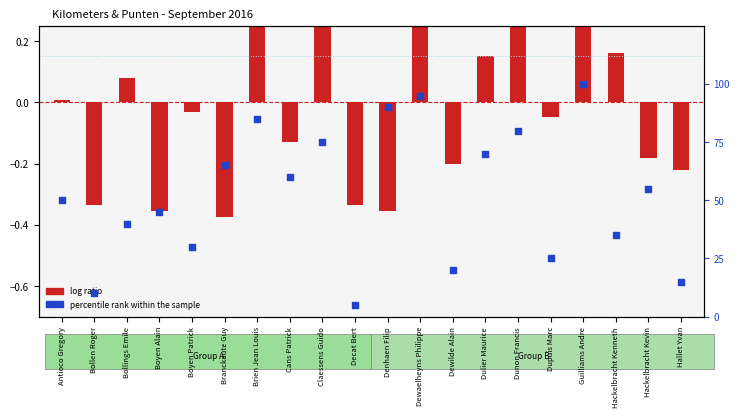

What is the change in value from Antioco Gregory to Boyen Patrick?

-20.0